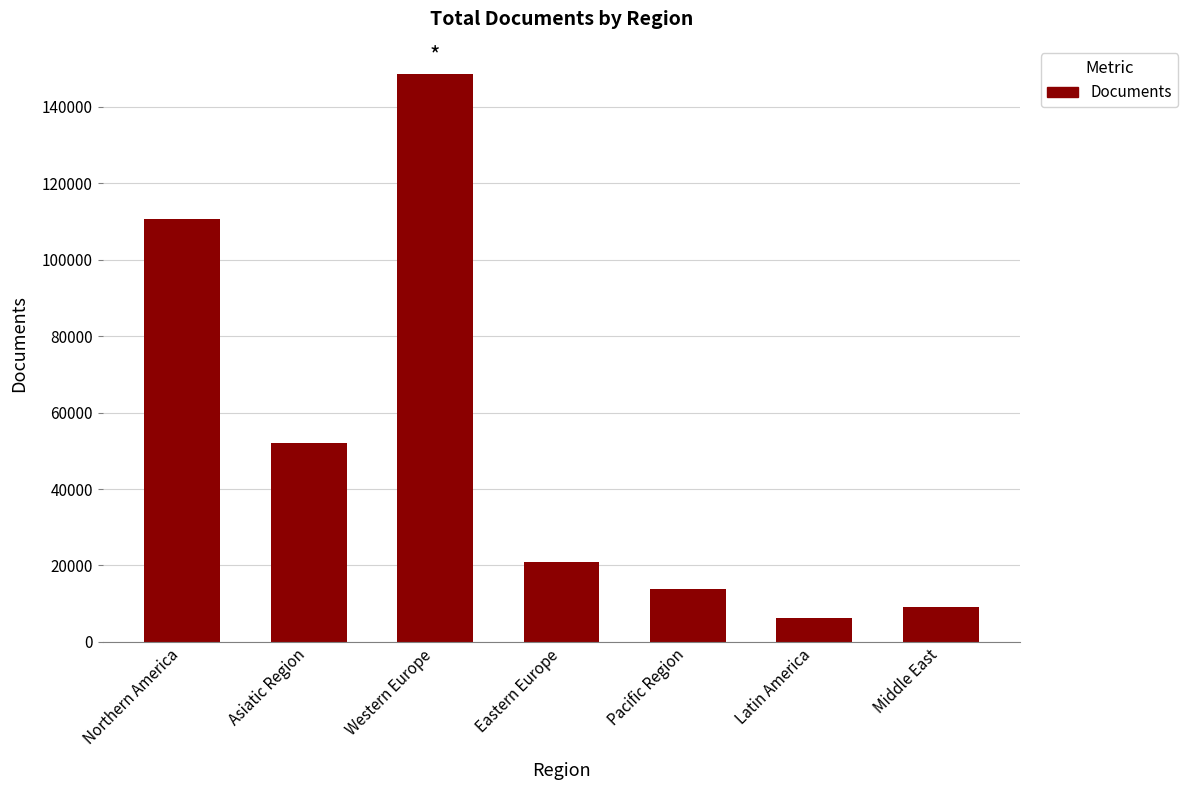

What position from the left is Latin America?

6